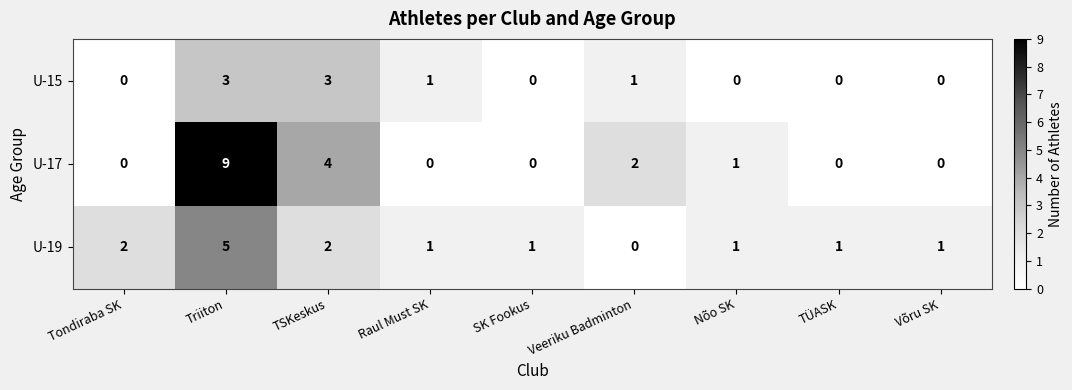

Which series changed the most between Raul Must SK and Veeriku Badminton?

U-17